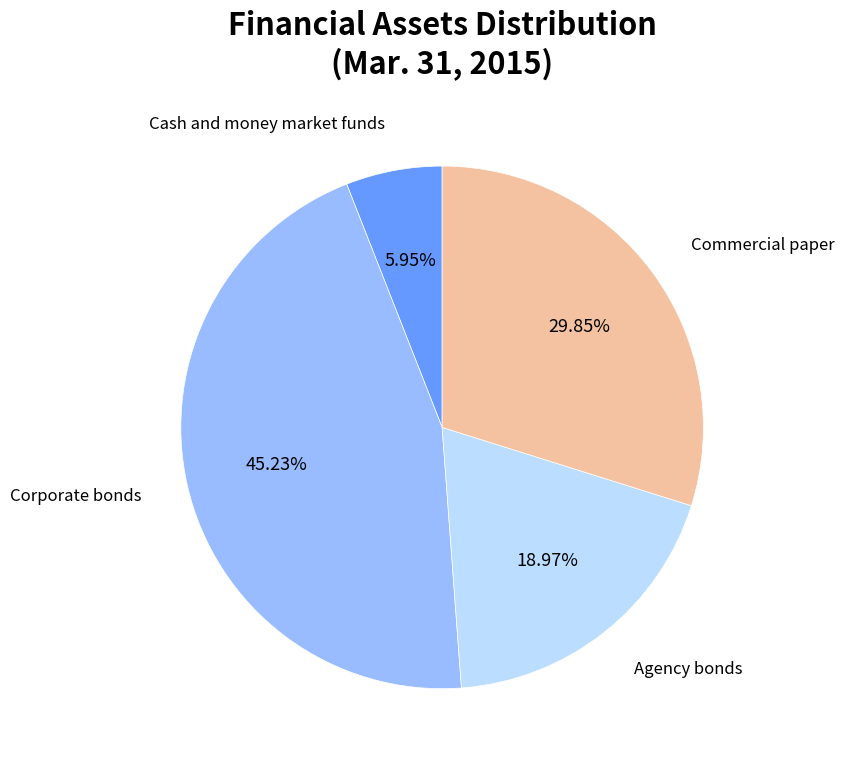

To the nearest percent, what is the average slice percentage?

25%